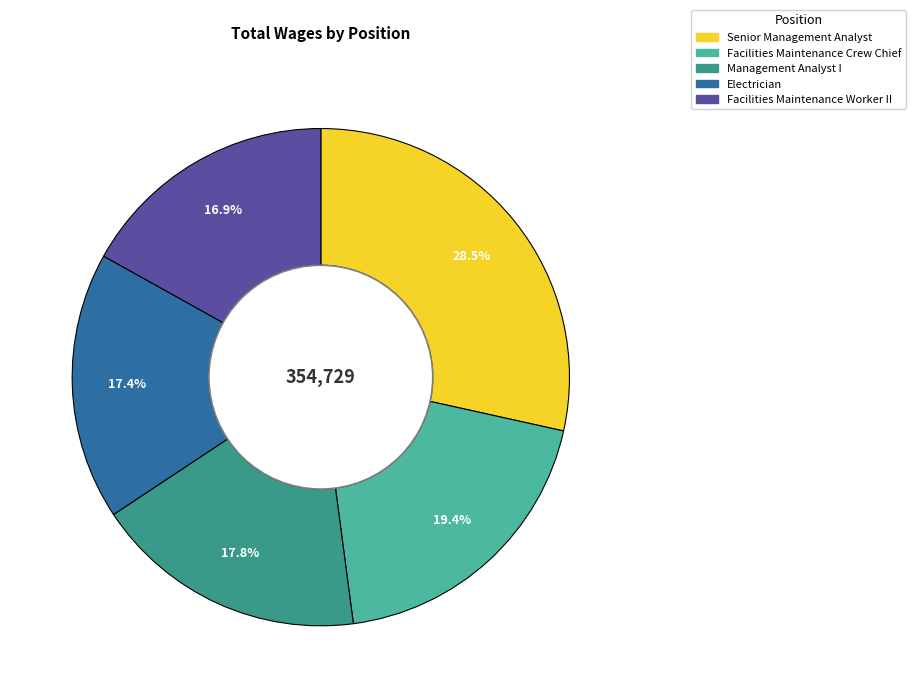

To the nearest percent, what portion does Facilities Maintenance Crew Chief represent?

19%